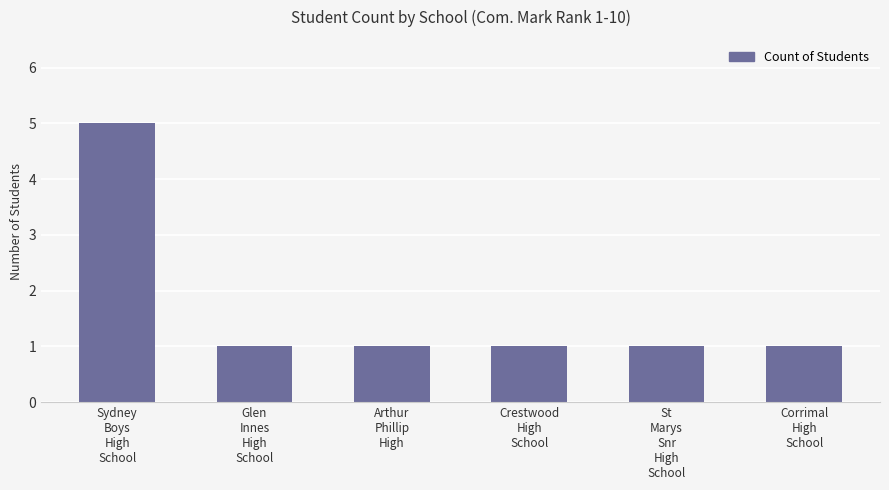

What is the greatest value displayed?

5